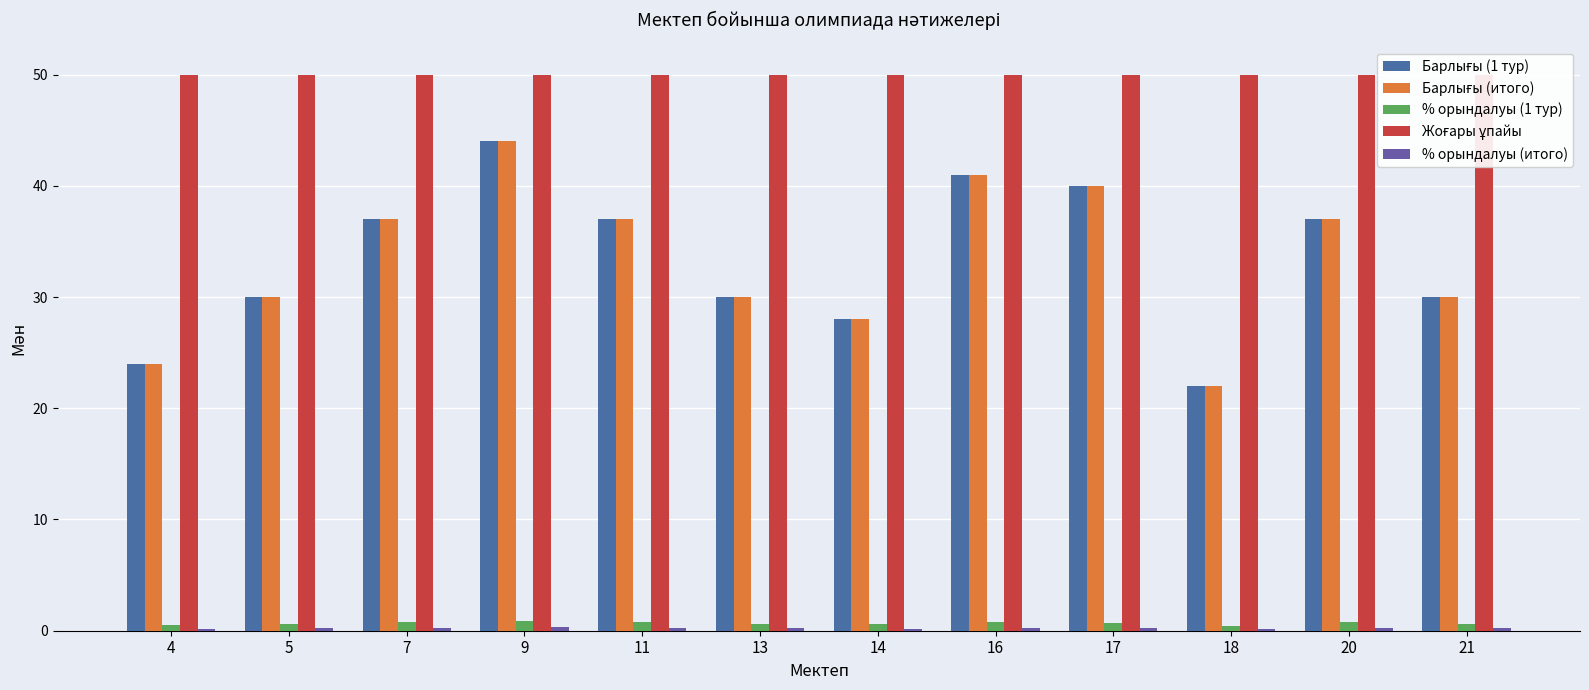

At which category is the sum across all series the highest?

9